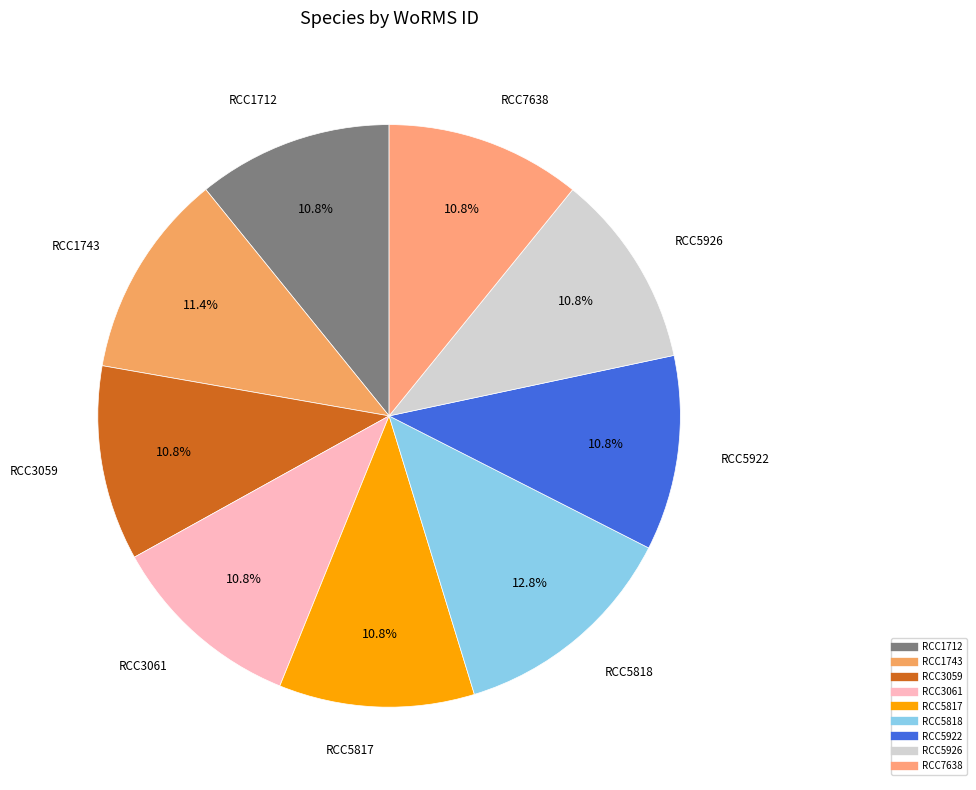

To the nearest percent, what percentage of the pie is RCC1743?

11%